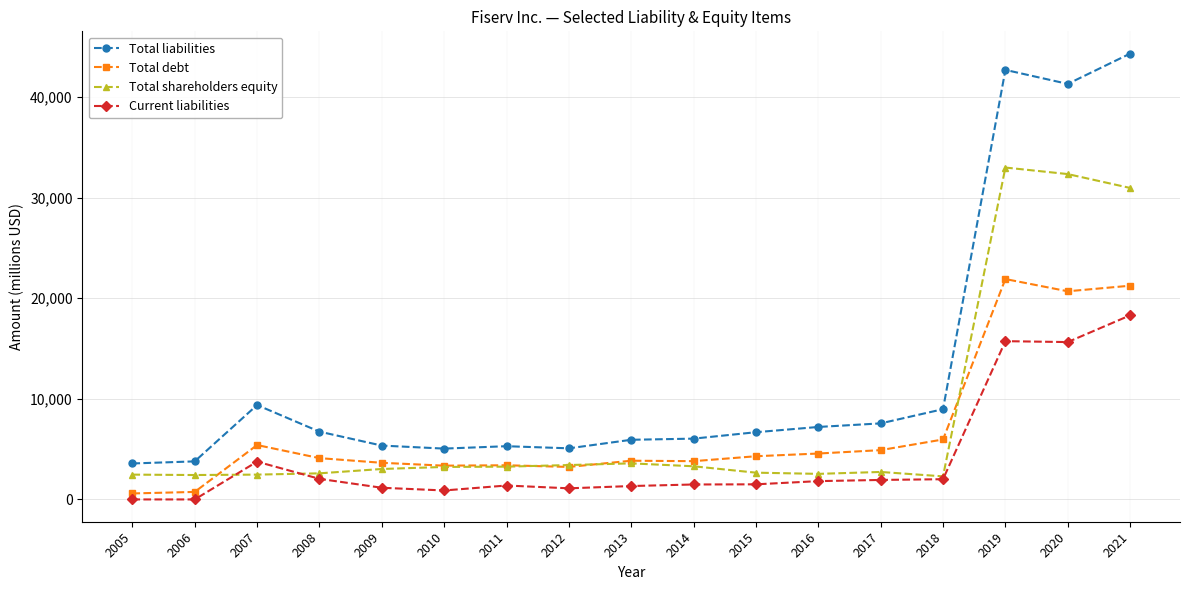

At how many categories does at least one series exceed 1324?

17